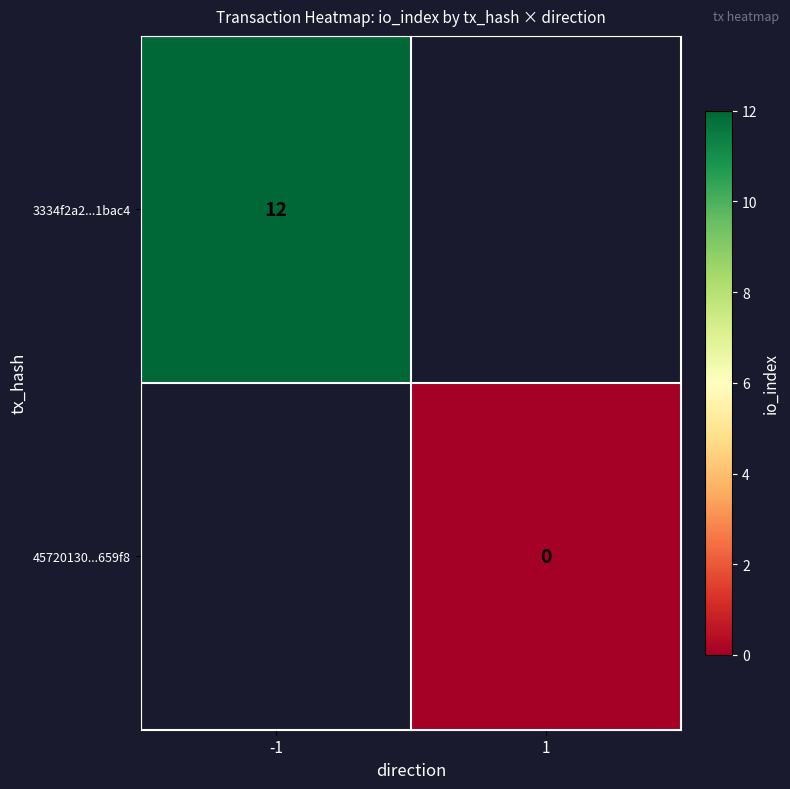

True or false: 3334f2a2...1bac4 has a value of 20 at -1.

False